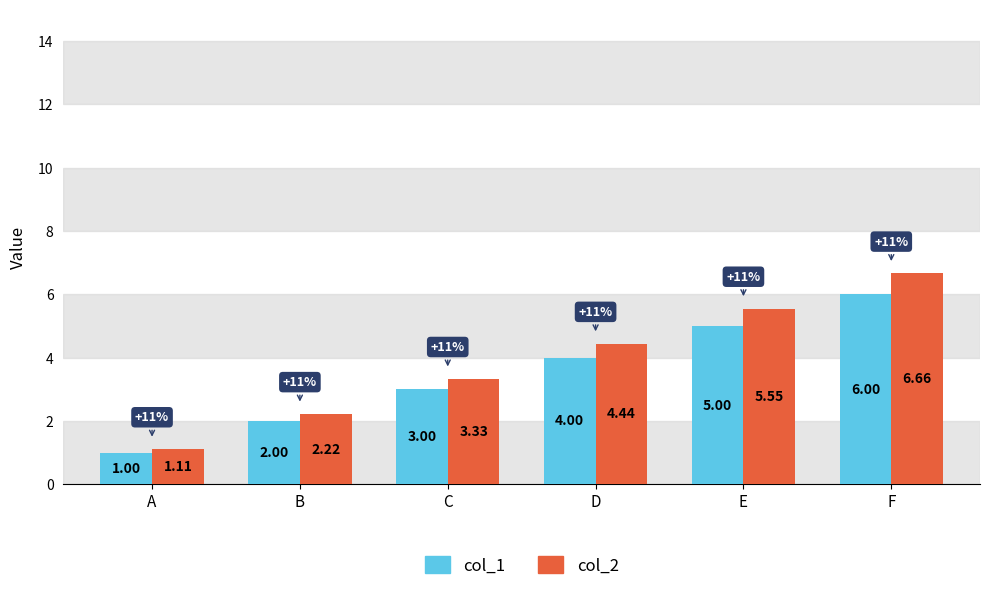

What are all the series names shown in the legend?

col_1, col_2